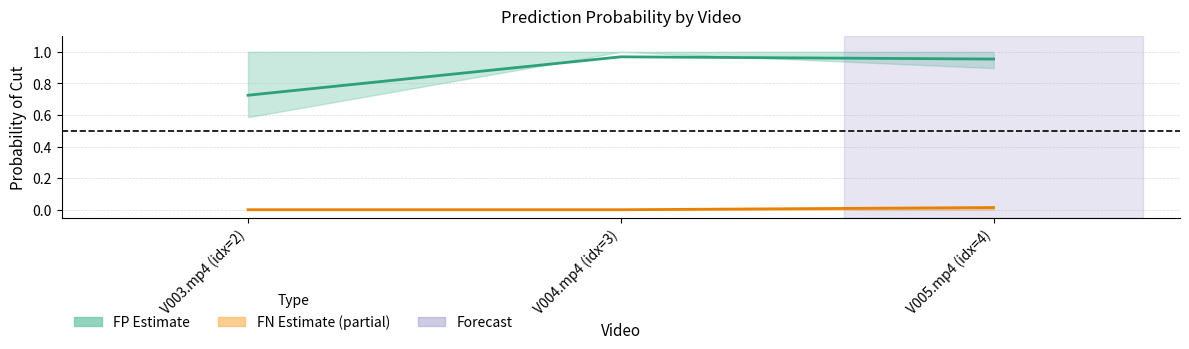

Count the FN mean prob values in the range 0 to 1.

3